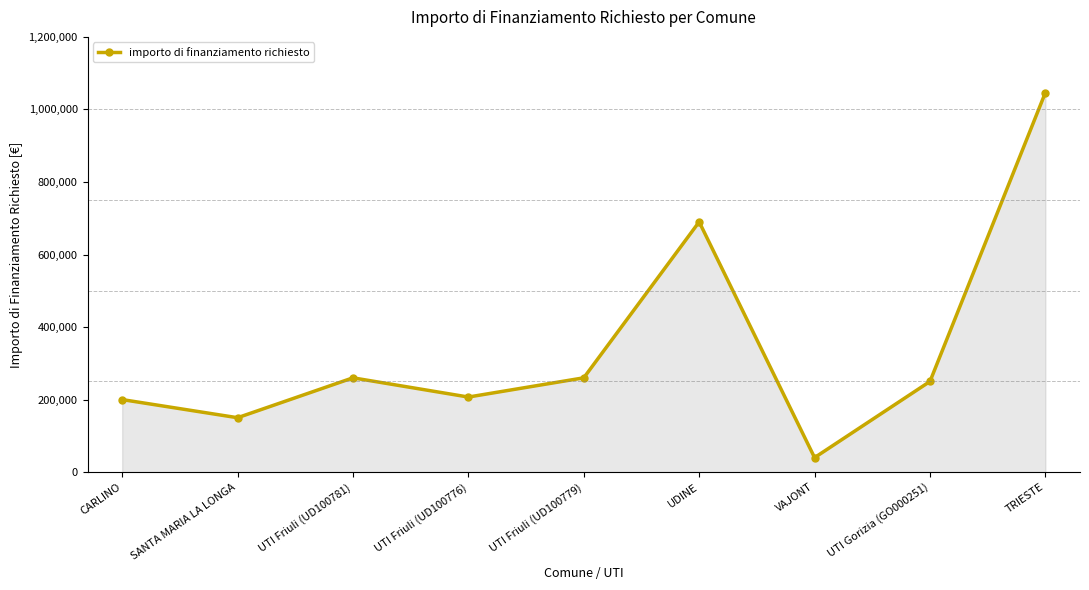

Reading left to right, list all the values displayed in this chart.

CARLINO=200000.0	SANTA MARIA LA LONGA=150000.0	UTI Friuli (UD100781)=260000.0	UTI Friuli (UD100776)=207000.0	UTI Friuli (UD100779)=260000.0	UDINE=690000.0	VAJONT=40000.0	UTI Gorizia (GO000251)=250000.0	TRIESTE=1046357.1